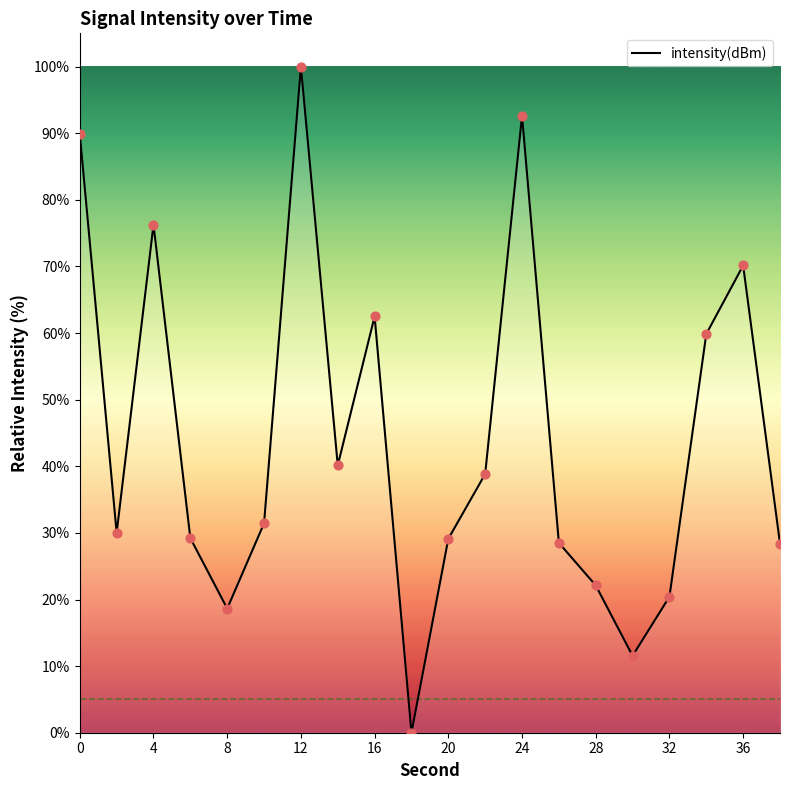

What is the greatest value displayed?

100.0